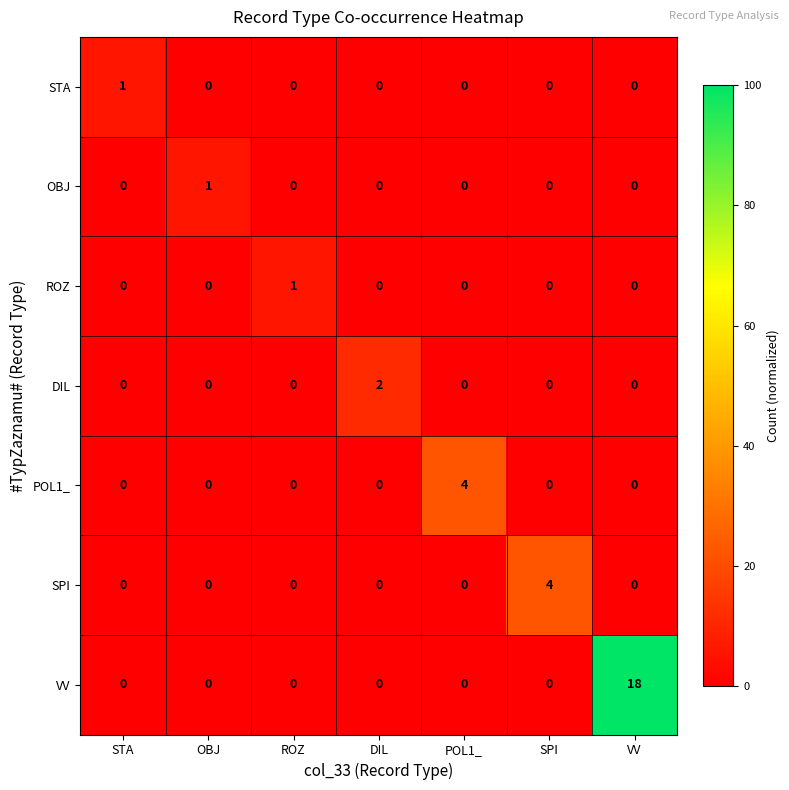

What is the spread (max minus min) of values at POL1_?

4